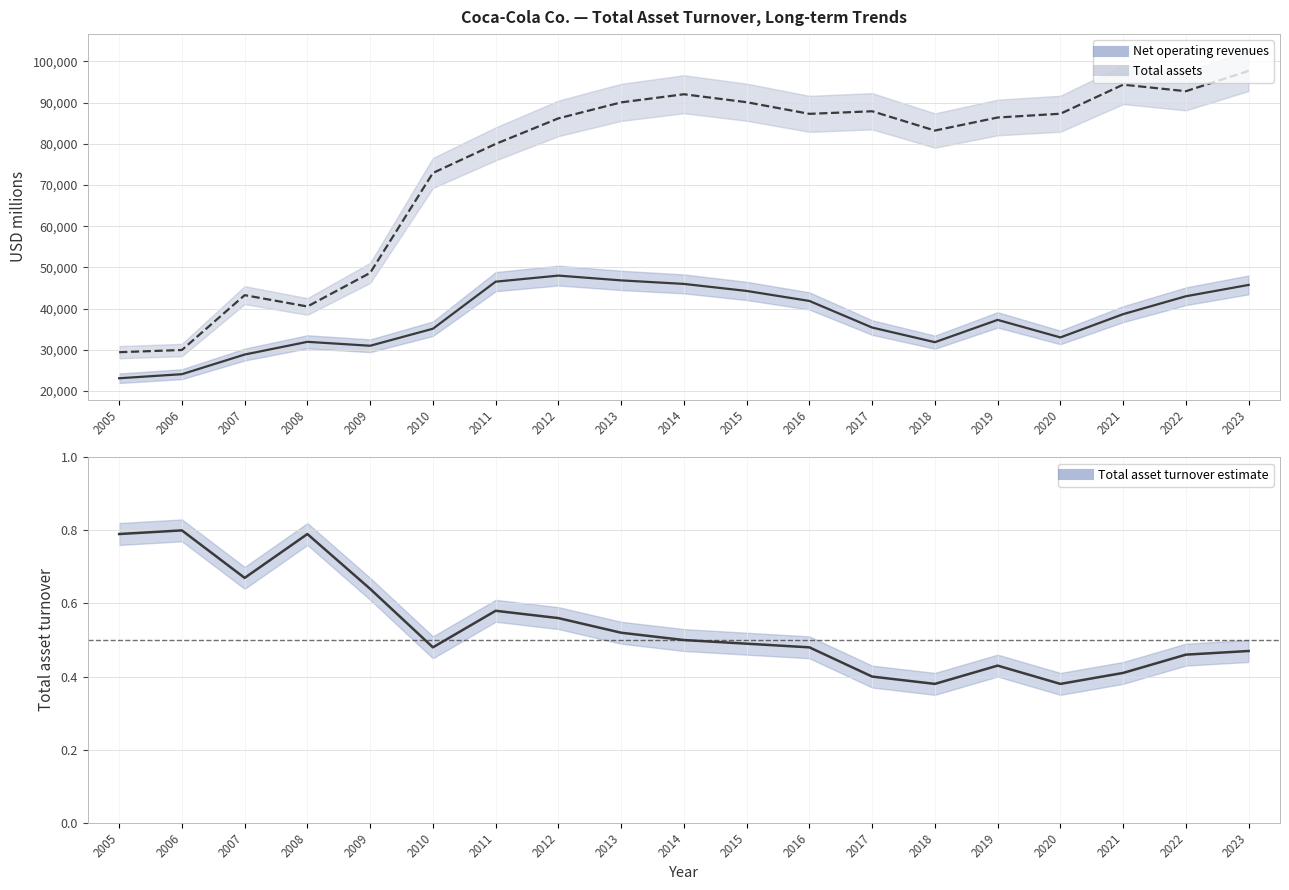

True or false: Total asset turnover (line) and Total assets cross at least once.

False